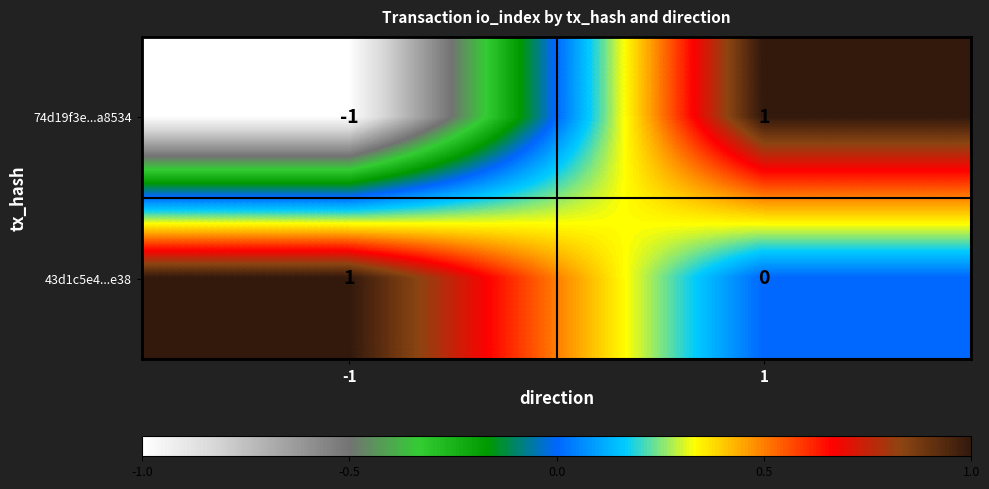

What is the minimum value shown in the chart?

-1